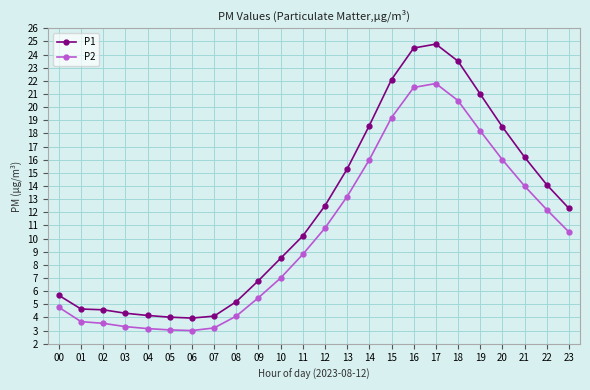

Is the value of P1 at 18 greater than the value of P2 at 00?

Yes